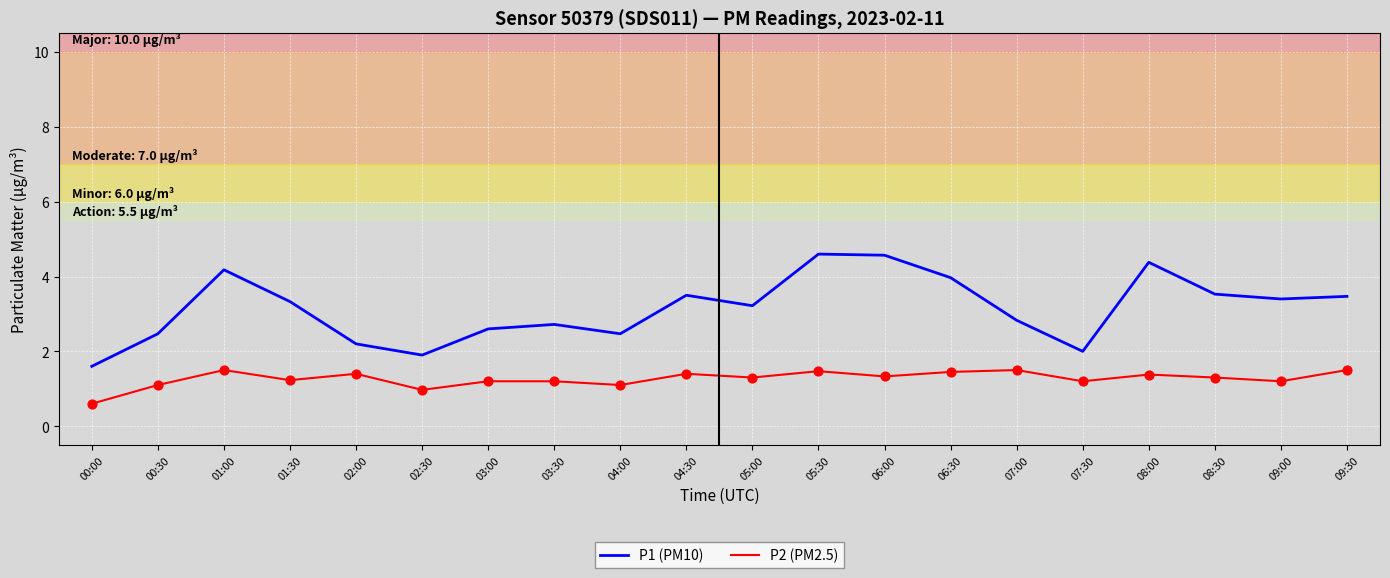

Which series has the largest total across all categories?

P1 (PM10)